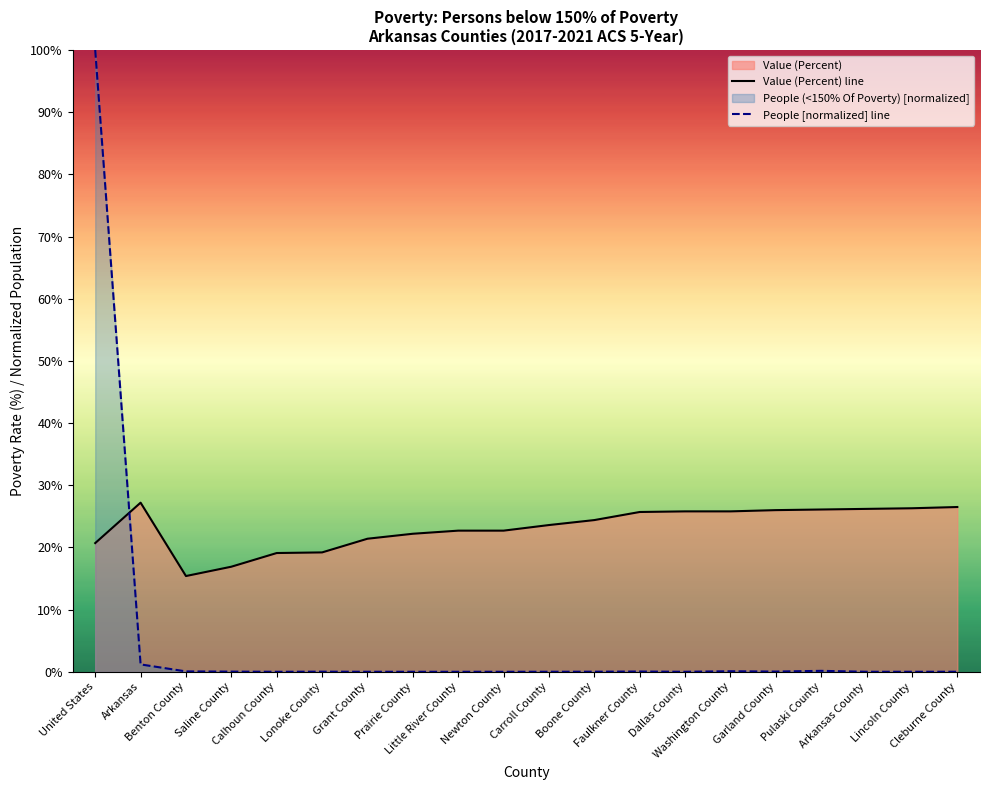

What is the label of the 9th point from the left?

Little River County